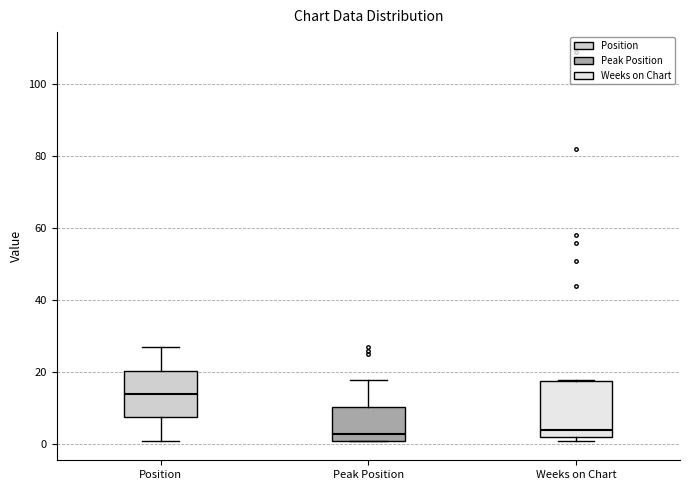

Reading left to right, read every box against the y-axis: the position of its median line, the range the box covers, and the ends of its whiskers. The values are not printed on the chart, so give them approximately, as read against the axis.

Position: median 14, box 8 to 20, whiskers 2 to 28
Peak Position: median 4, box 2 to 10, whiskers 2 to 18
Weeks on Chart: median 4, box 2 to 18, whiskers 2 (just below the box's lower edge) to 18